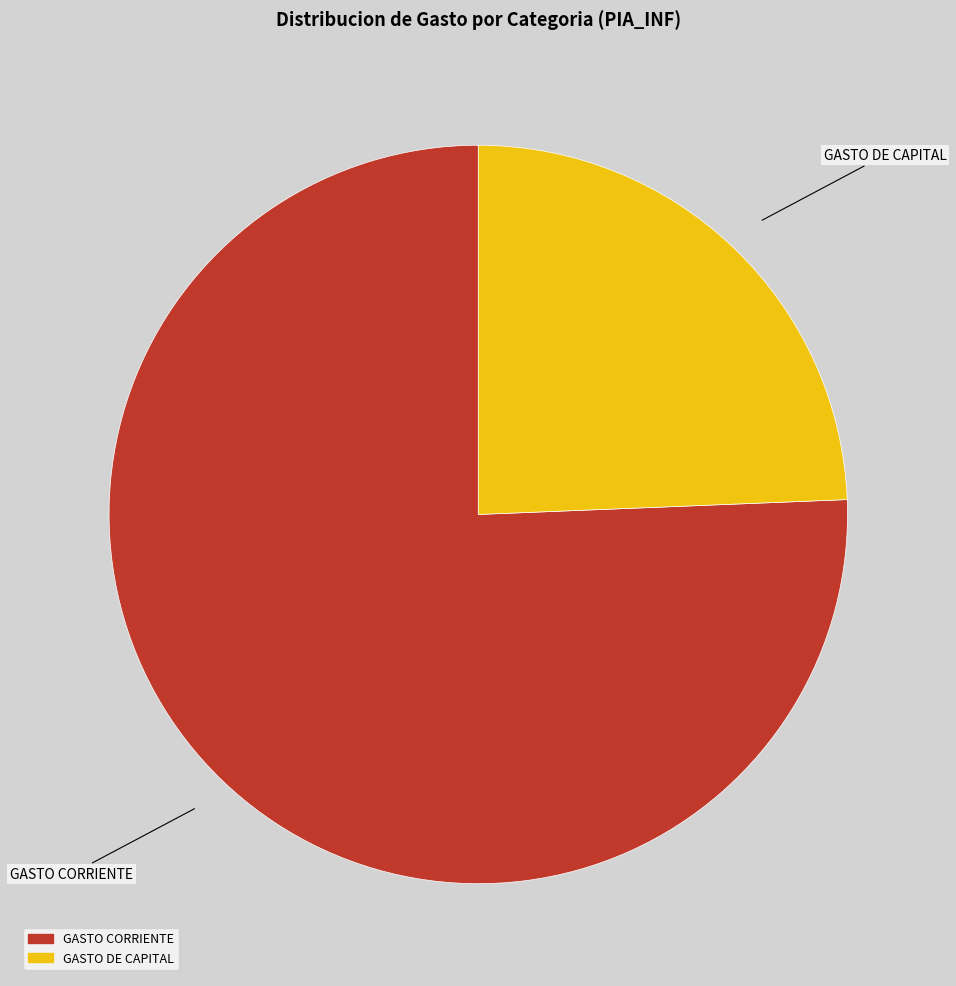

Do GASTO DE CAPITAL and GASTO CORRIENTE together represent more than half of the pie?

Yes